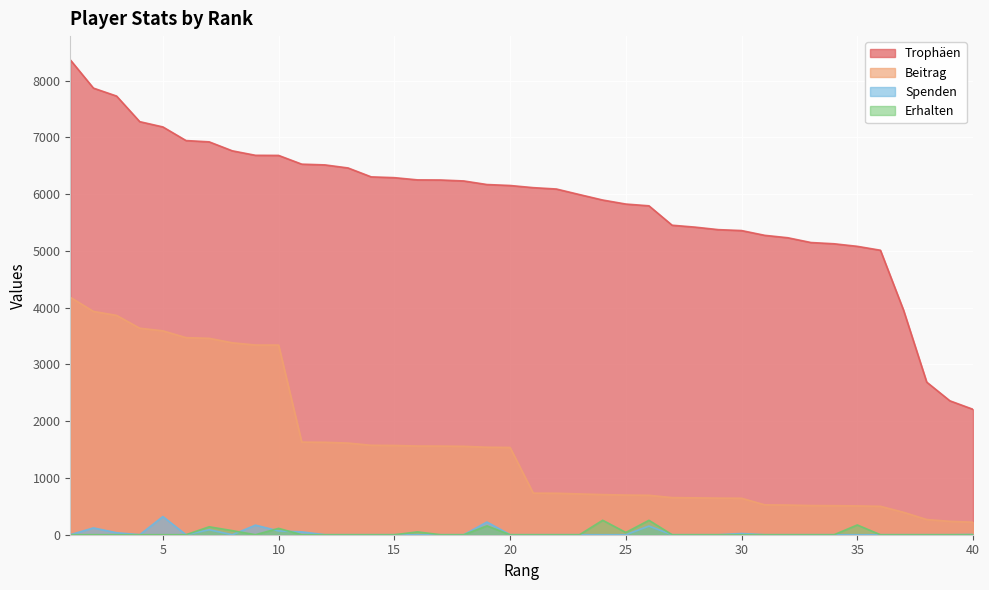

Between 20 and 37, which is larger?

20